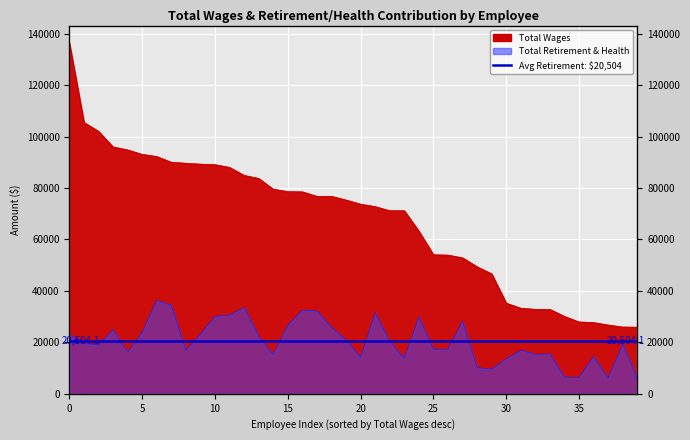

How many lines are shown in the chart?

2